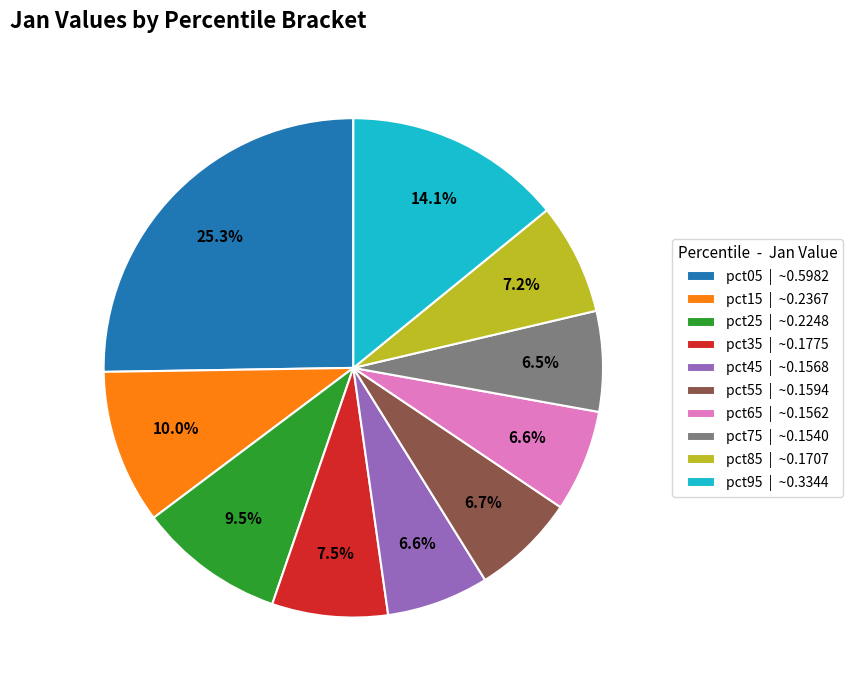

Which has a higher value, pct65 | ~0.1562 or pct95 | ~0.3344?

pct95 | ~0.3344